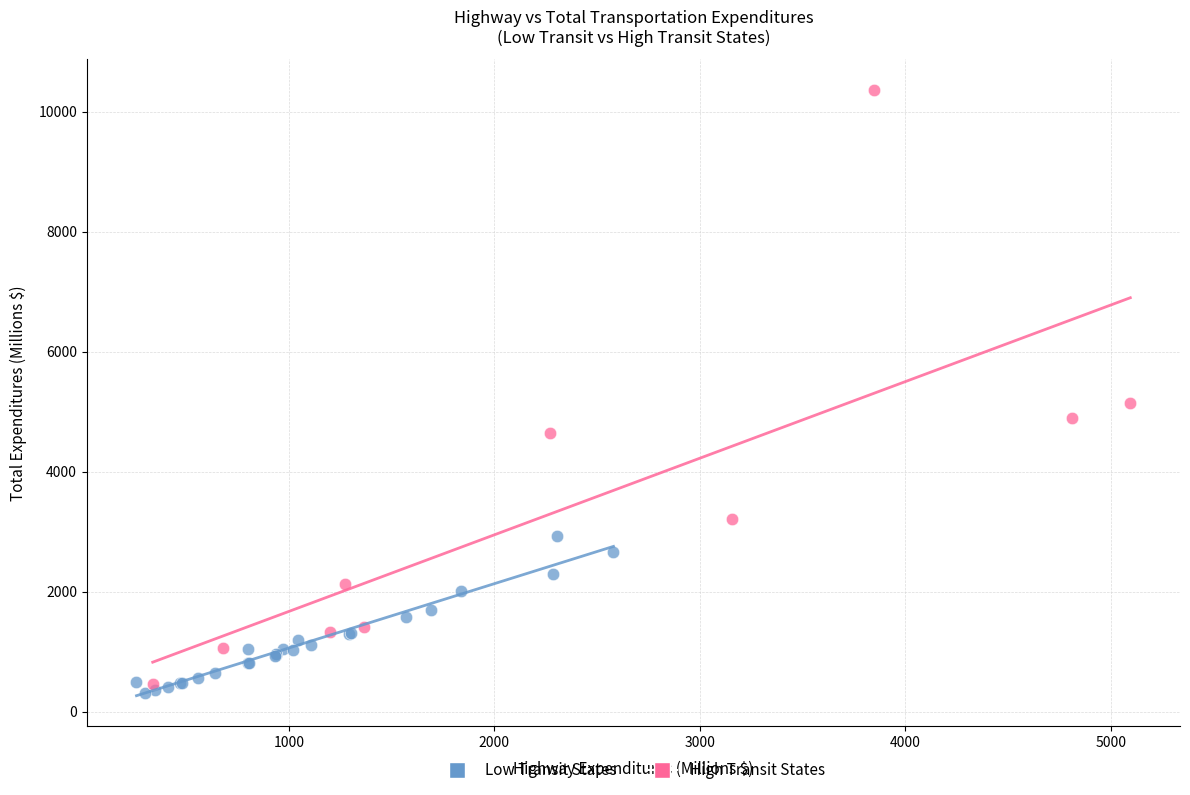

Which series reaches the maximum Y coordinate?

High Transit States